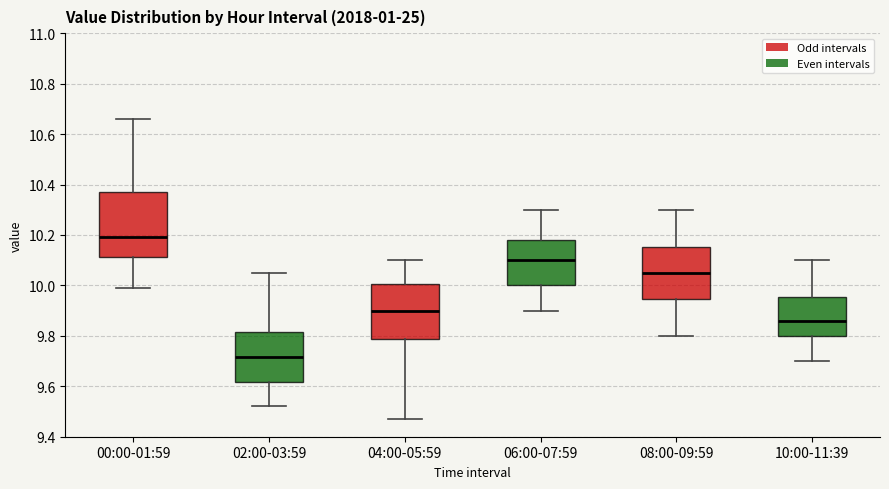

Where is the upper edge of the box for 04:00-05:59 on the y-axis? The values are not printed on the chart, so give them approximately, as read against the axis.

10.00